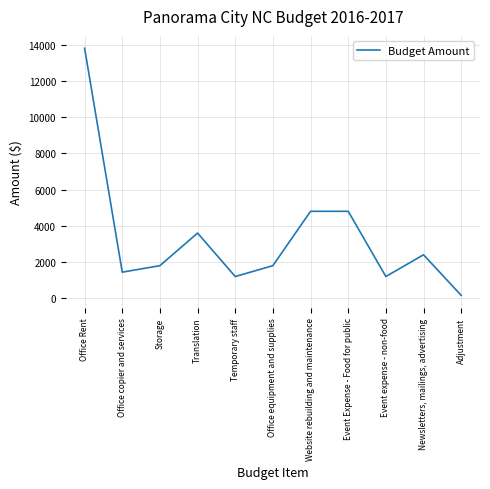

At which category does the data reach its first local peak?

Translation